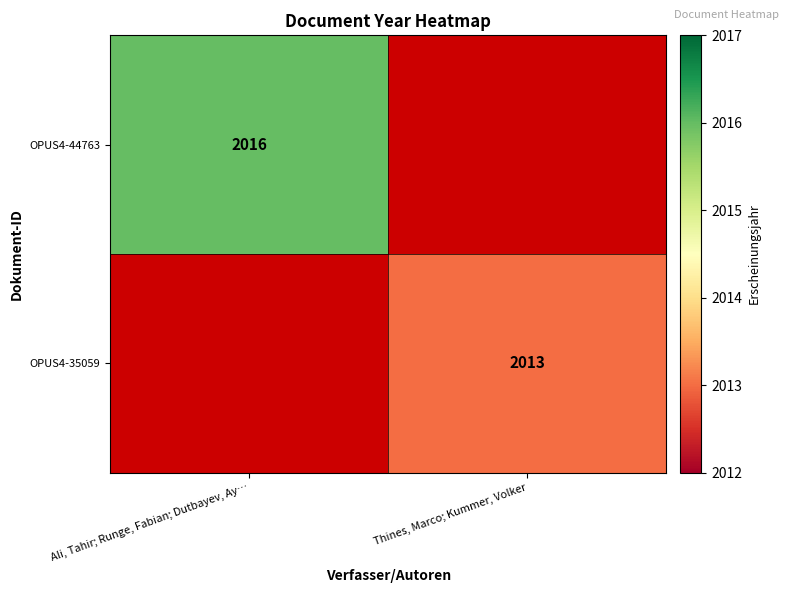

True or false: OPUS4-44763 has a value of 2016 at Ali, Tahir; Runge, Fabian; Dutbayev, Ay….

True